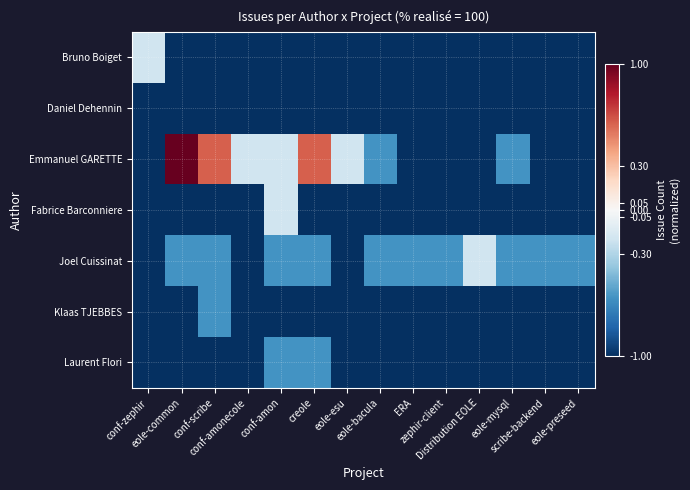

Which series changed the most between creole and eole-bacula?

Emmanuel GARETTE